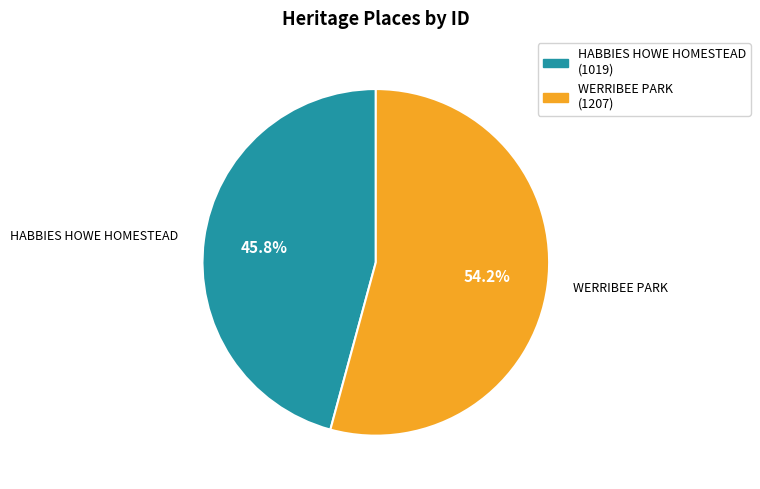

To the nearest percent, what is the average slice percentage?

50%